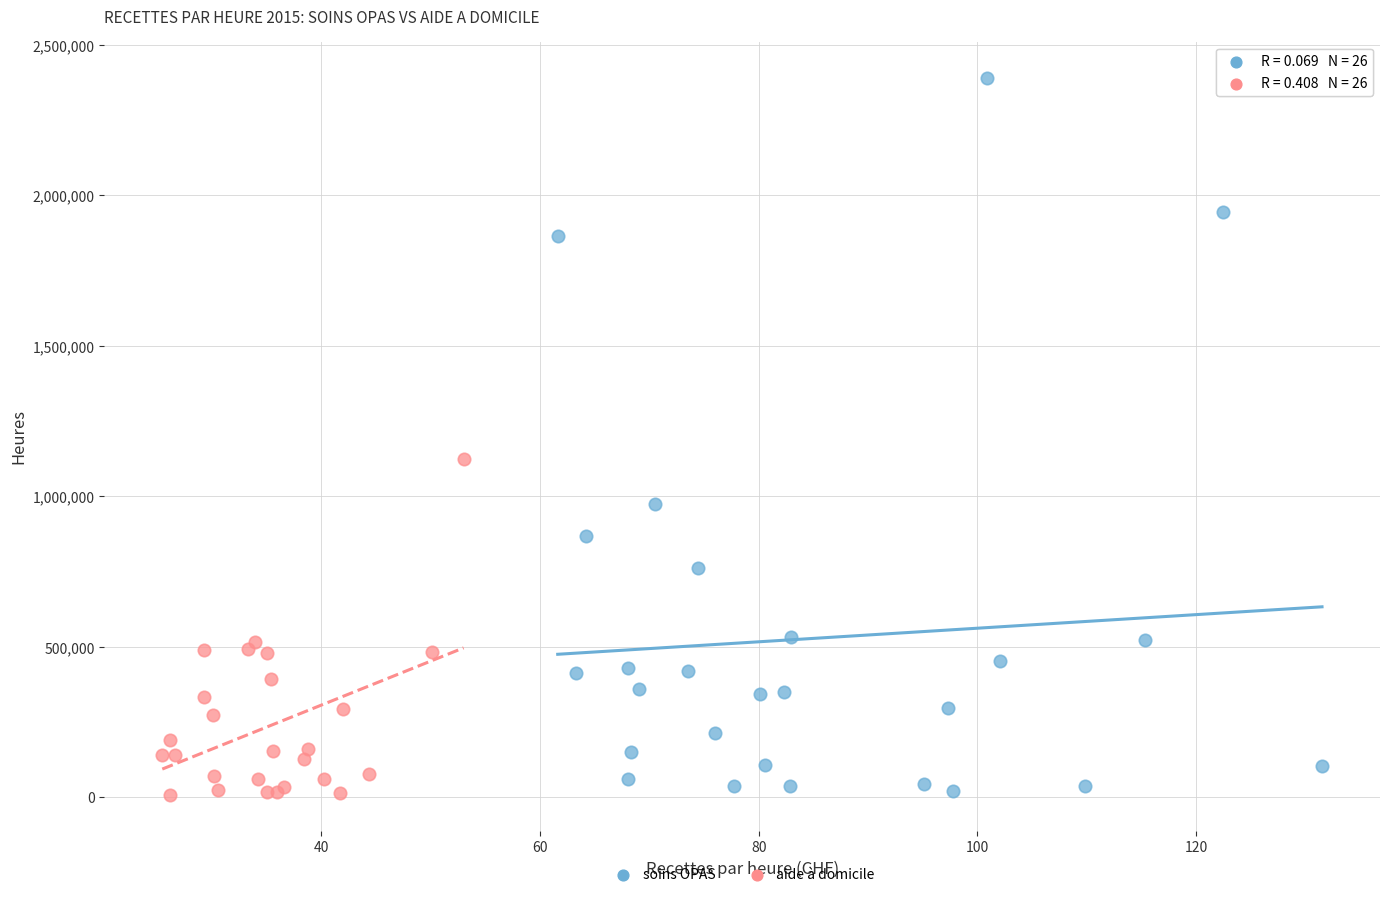

Which series has the widest spread of Y values?

soins OPAS